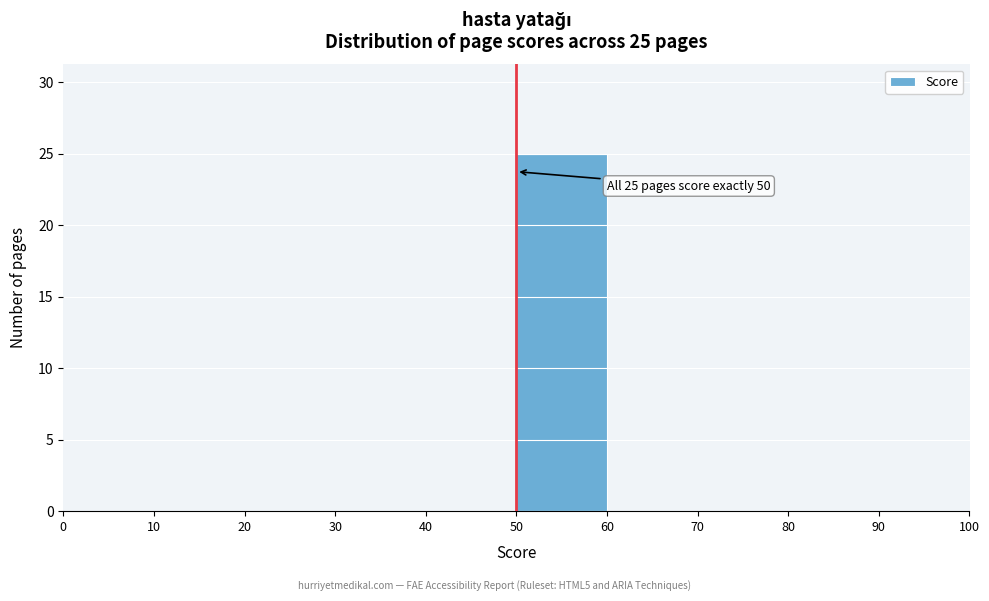

Which range on the x-axis has the tallest bar?

50 to 60